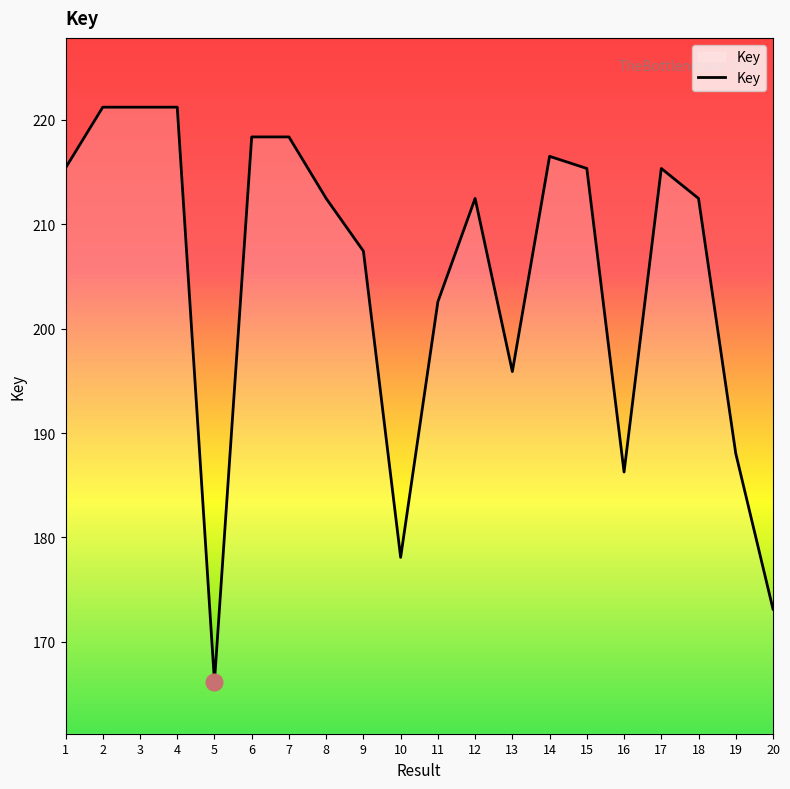

Which has a higher value, 17 or 16?

17